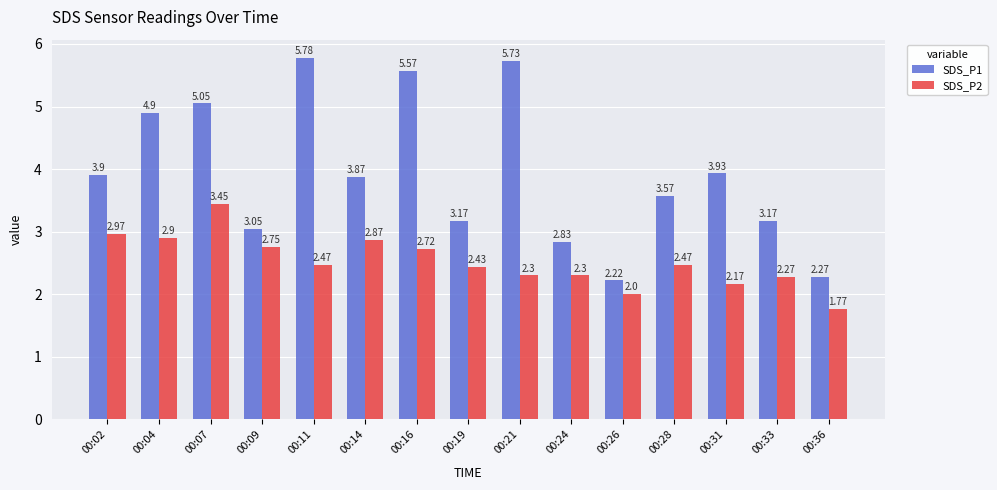

What is the approximate value of SDS_P2 at 00:04?

2.9